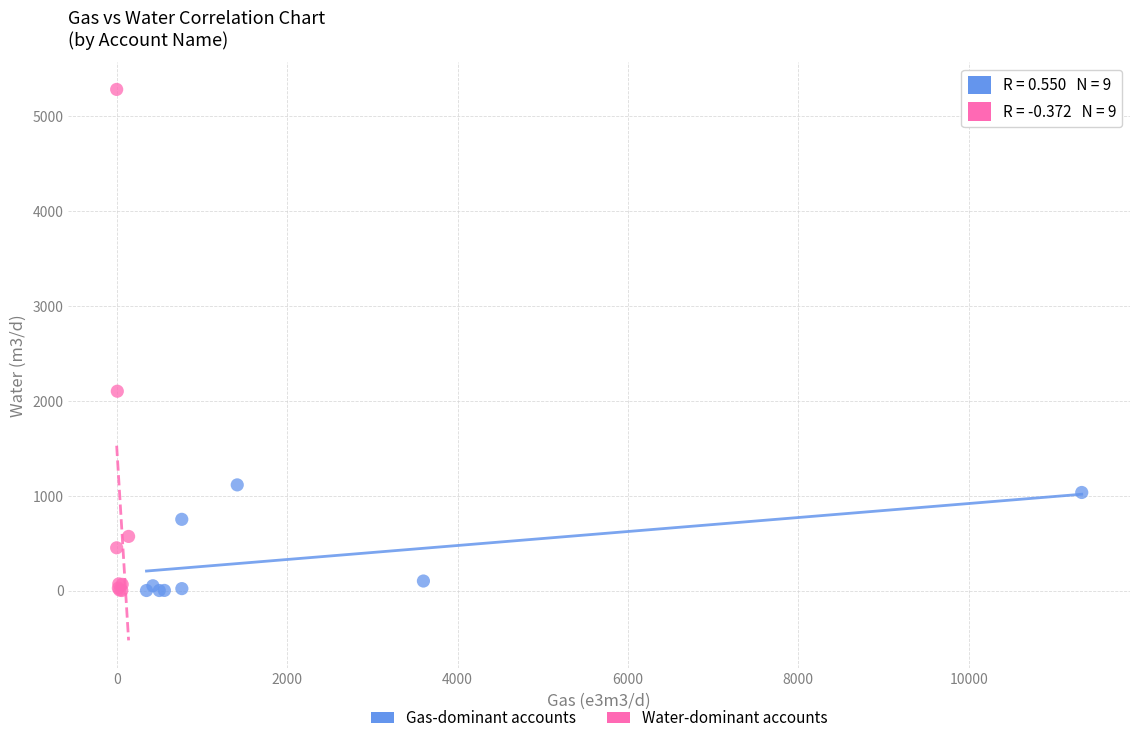

Which series contains the highest Y value?

Water-dominant accounts